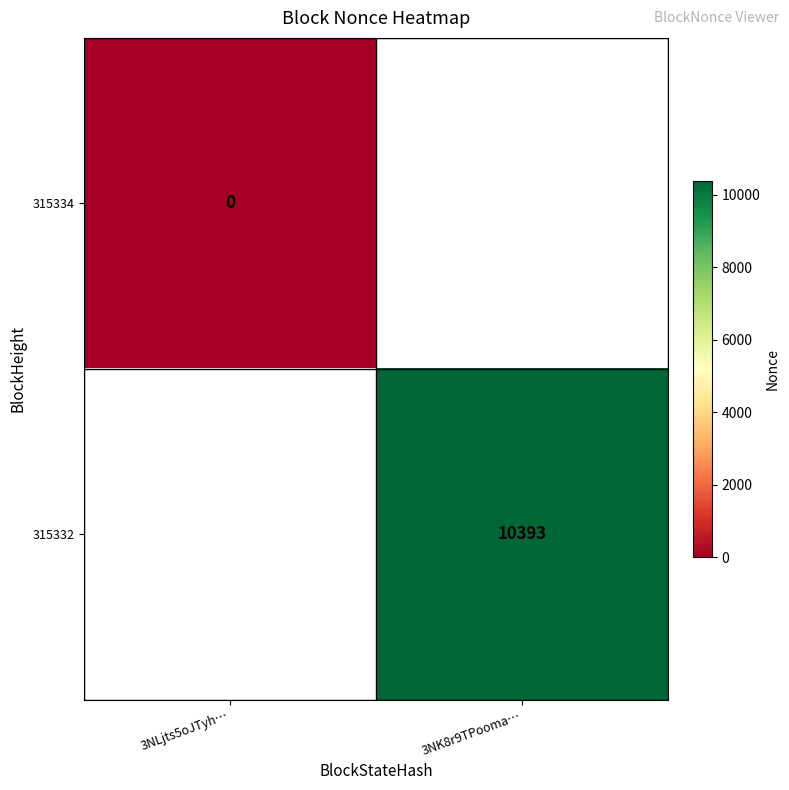

How many data points does each series have?

2